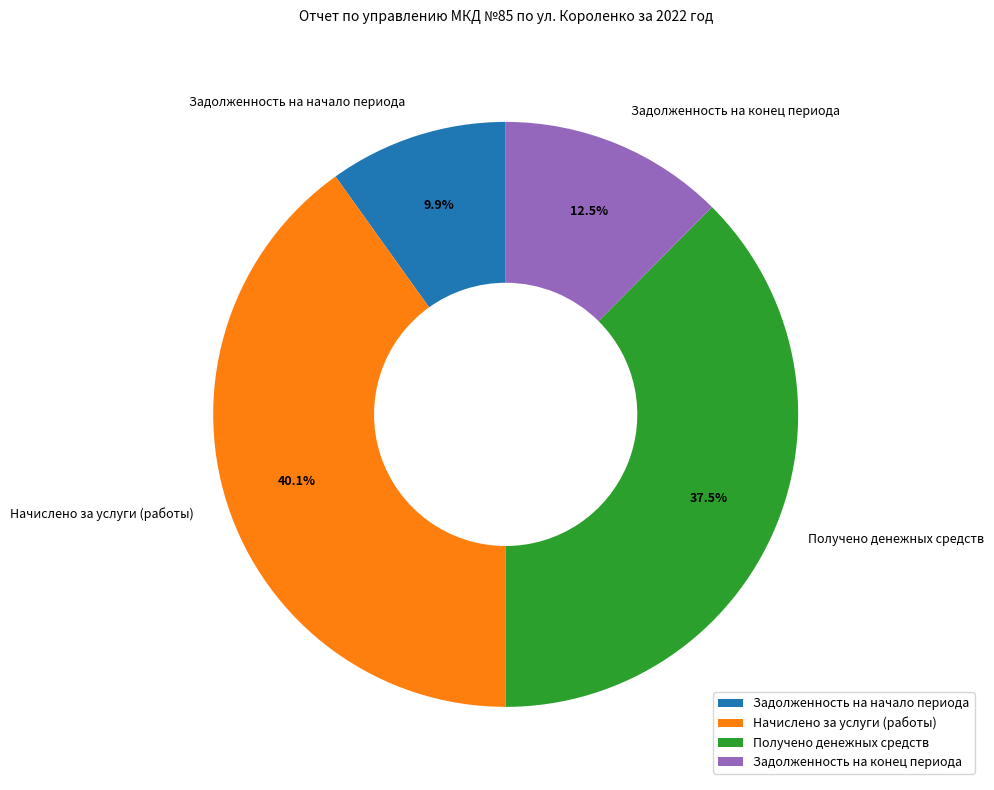

Do Задолженность на конец периода and Задолженность на начало периода together represent more than half of the pie?

No